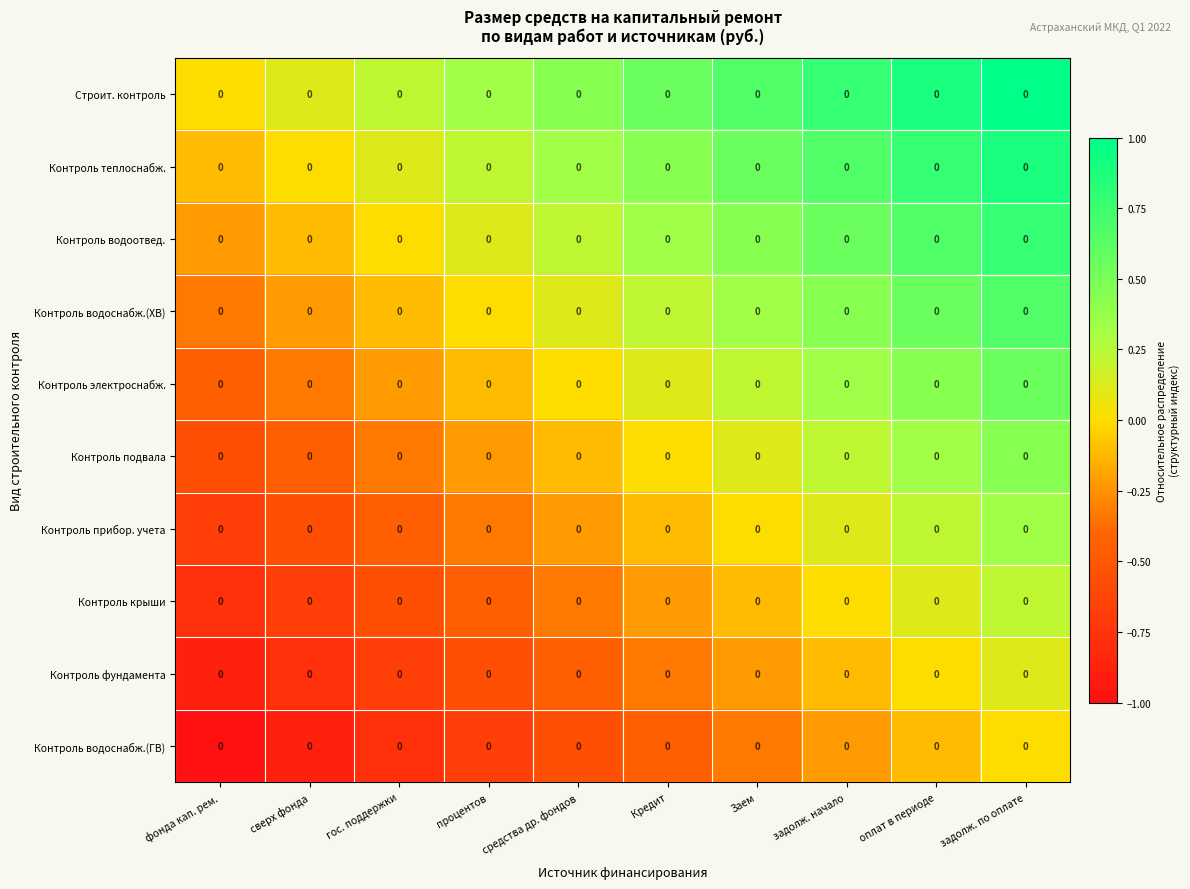

Reading left to right, extract all data points from this chart.

Строит. контроль: фонда кап. рем.=0.0	сверх фонда=0.0	гос. поддержки=0.0	процентов=0.0	средства др. фондов=0.0	Кредит=0.0	Заем=0.0	задолж. начало=0.0	оплат в периоде=0.0	задолж. по оплате=0.0
Контроль теплоснабж.: фонда кап. рем.=0.0	сверх фонда=0.0	гос. поддержки=0.0	процентов=0.0	средства др. фондов=0.0	Кредит=0.0	Заем=0.0	задолж. начало=0.0	оплат в периоде=0.0	задолж. по оплате=0.0
Контроль водоотвед.: фонда кап. рем.=0.0	сверх фонда=0.0	гос. поддержки=0.0	процентов=0.0	средства др. фондов=0.0	Кредит=0.0	Заем=0.0	задолж. начало=0.0	оплат в периоде=0.0	задолж. по оплате=0.0
Контроль водоснабж.(ХВ): фонда кап. рем.=0.0	сверх фонда=0.0	гос. поддержки=0.0	процентов=0.0	средства др. фондов=0.0	Кредит=0.0	Заем=0.0	задолж. начало=0.0	оплат в периоде=0.0	задолж. по оплате=0.0
Контроль электроснабж.: фонда кап. рем.=0.0	сверх фонда=0.0	гос. поддержки=0.0	процентов=0.0	средства др. фондов=0.0	Кредит=0.0	Заем=0.0	задолж. начало=0.0	оплат в периоде=0.0	задолж. по оплате=0.0
Контроль подвала: фонда кап. рем.=0.0	сверх фонда=0.0	гос. поддержки=0.0	процентов=0.0	средства др. фондов=0.0	Кредит=0.0	Заем=0.0	задолж. начало=0.0	оплат в периоде=0.0	задолж. по оплате=0.0
Контроль прибор. учета: фонда кап. рем.=0.0	сверх фонда=0.0	гос. поддержки=0.0	процентов=0.0	средства др. фондов=0.0	Кредит=0.0	Заем=0.0	задолж. начало=0.0	оплат в периоде=0.0	задолж. по оплате=0.0
Контроль крыши: фонда кап. рем.=0.0	сверх фонда=0.0	гос. поддержки=0.0	процентов=0.0	средства др. фондов=0.0	Кредит=0.0	Заем=0.0	задолж. начало=0.0	оплат в периоде=0.0	задолж. по оплате=0.0
Контроль фундамента: фонда кап. рем.=0.0	сверх фонда=0.0	гос. поддержки=0.0	процентов=0.0	средства др. фондов=0.0	Кредит=0.0	Заем=0.0	задолж. начало=0.0	оплат в периоде=0.0	задолж. по оплате=0.0
Контроль водоснабж.(ГВ): фонда кап. рем.=0.0	сверх фонда=0.0	гос. поддержки=0.0	процентов=0.0	средства др. фондов=0.0	Кредит=0.0	Заем=0.0	задолж. начало=0.0	оплат в периоде=0.0	задолж. по оплате=0.0